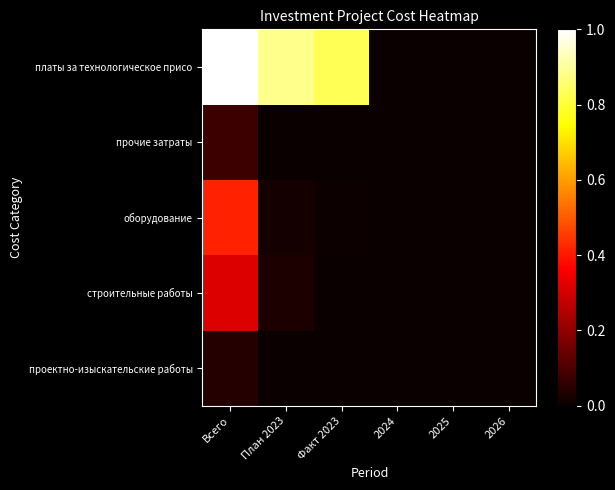

What is the total value across all series at Факт 2023?

0.8